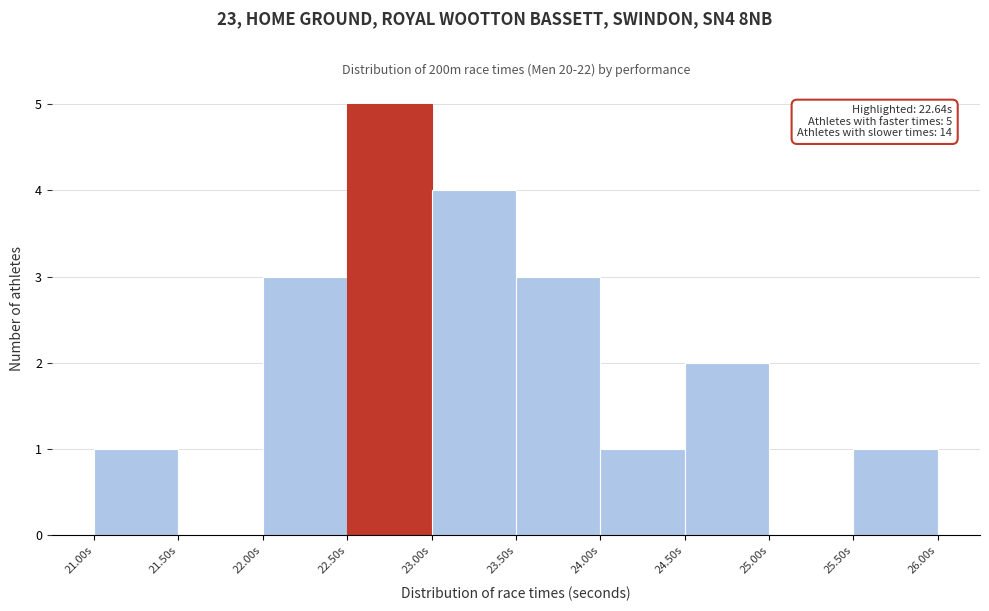

Which range on the x-axis has the tallest bar?

22.5 to 23.0